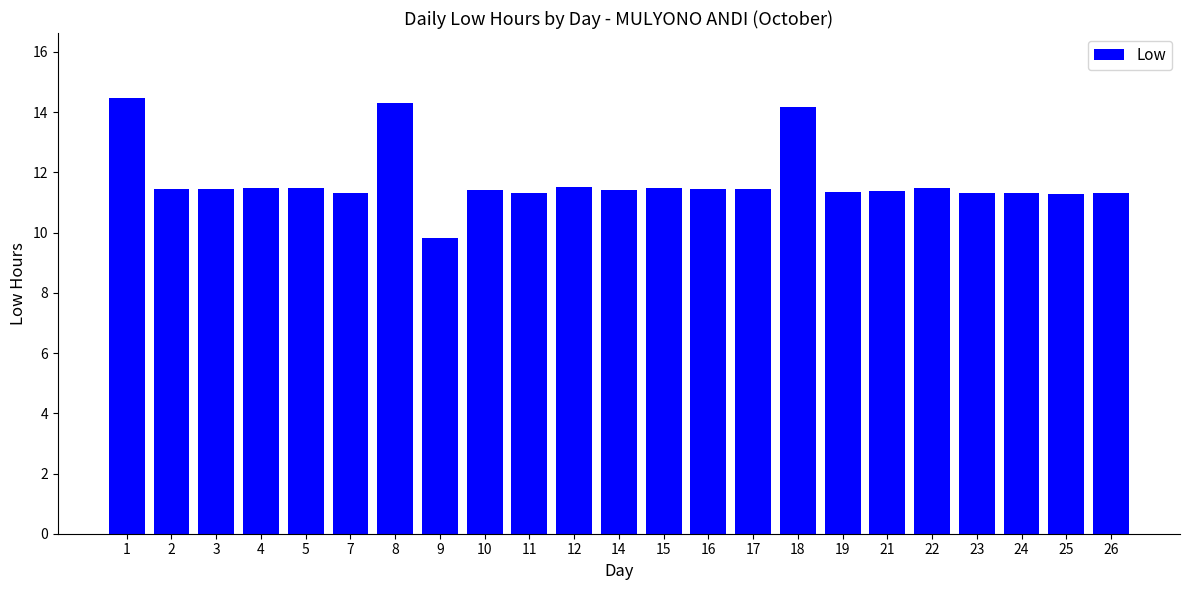

What is the difference between the maximum and second lowest values?

3.2